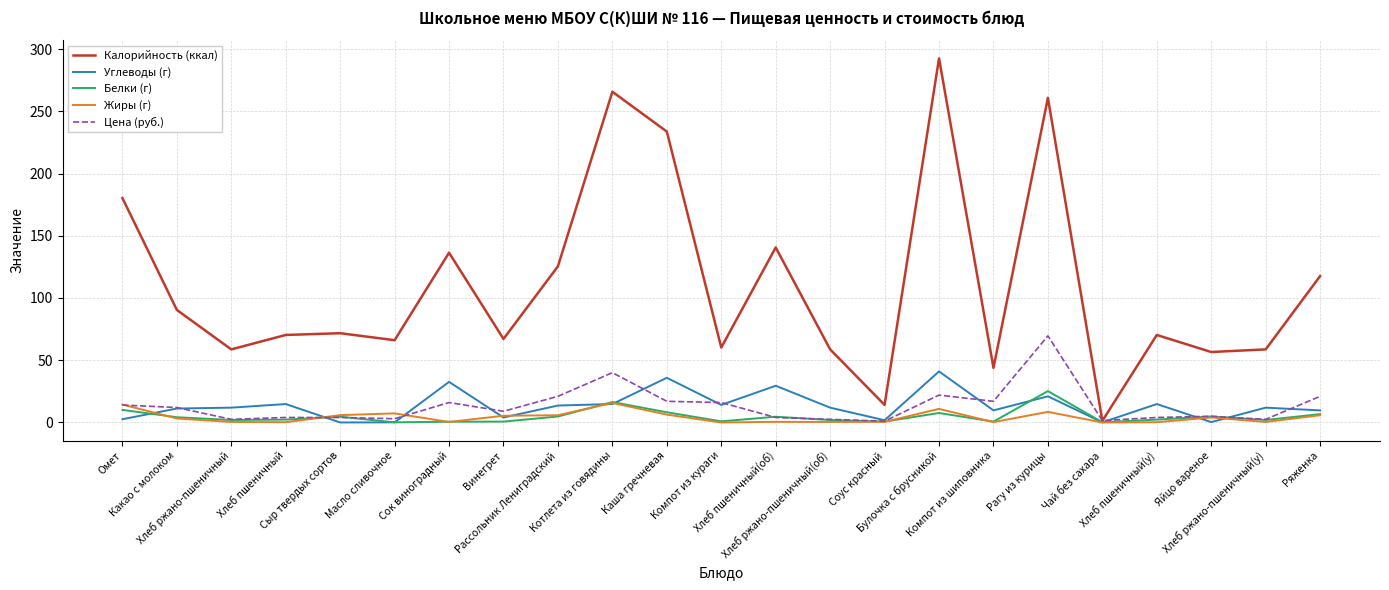

True or false: Белки (г) and Жиры (г) cross at least once.

True